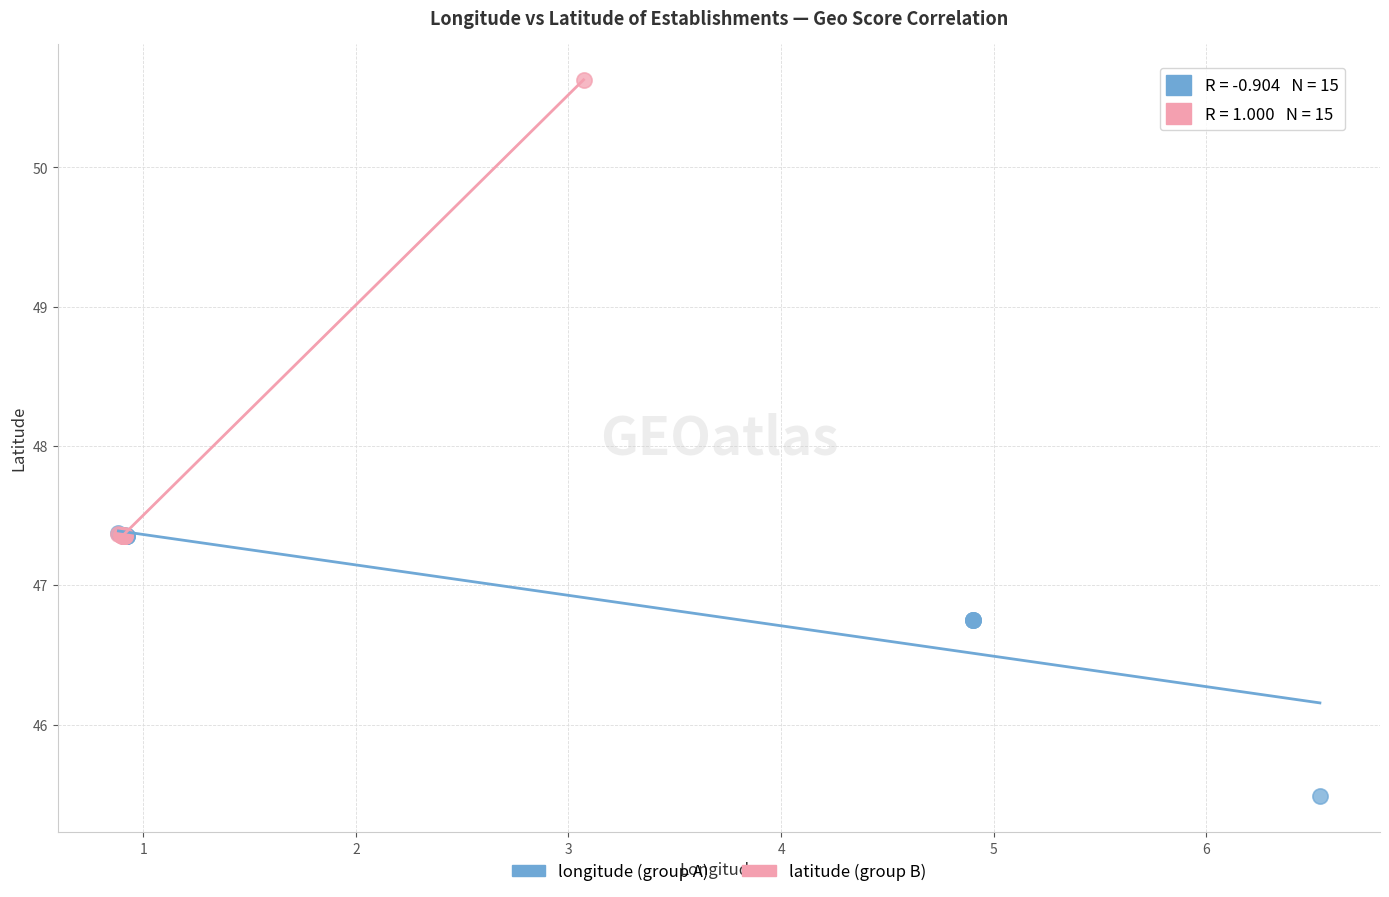

Which series contains the lowest Y value?

longitude (group A)